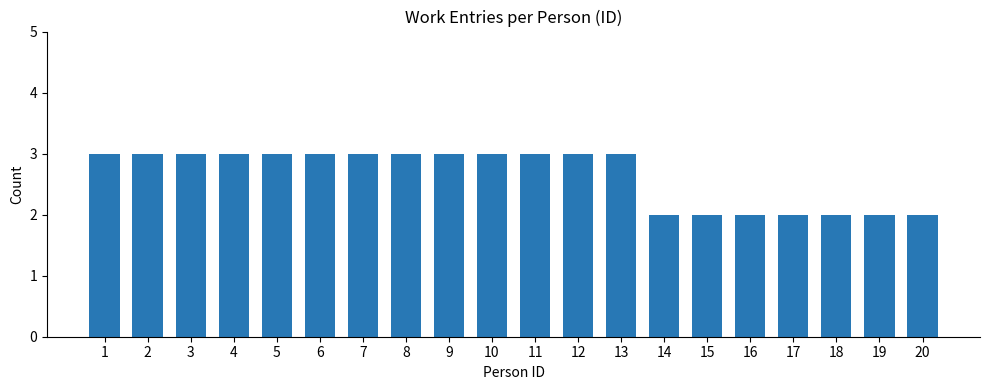

The chart shows a value of 3 at 1. True or false?

True